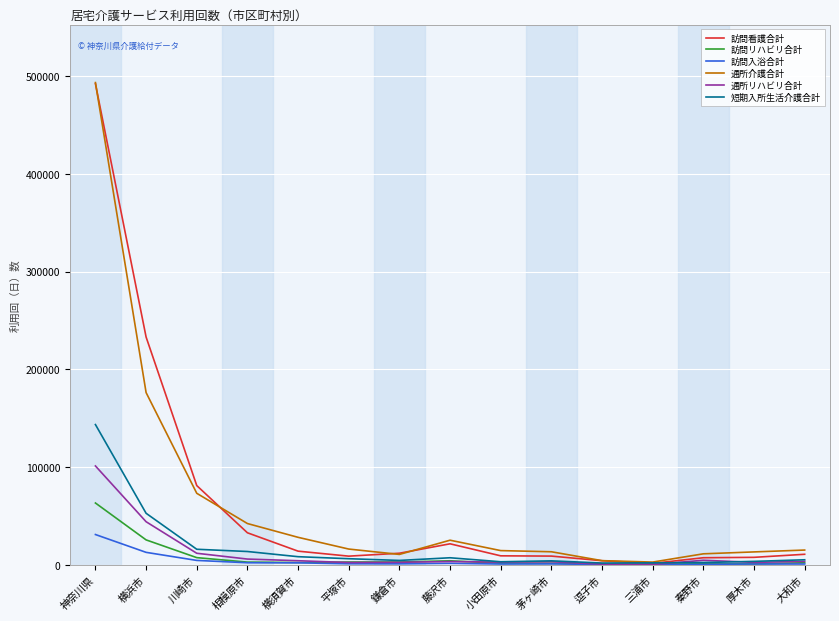

How many categories are shown in the chart?

15